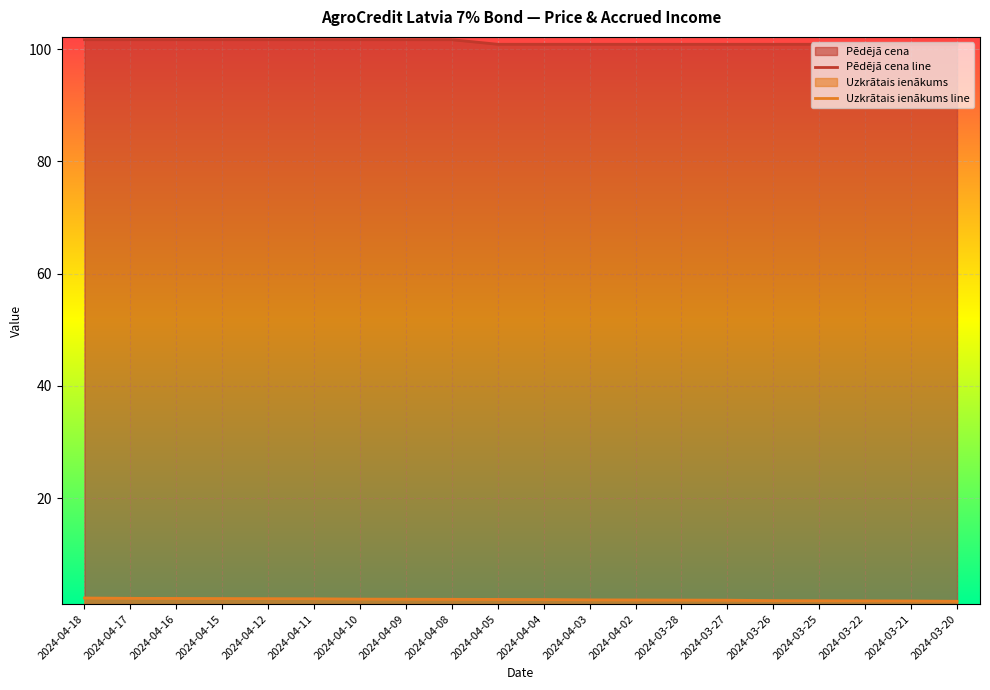

At which label does Uzkrātais ienākums line reach its peak?

2024-04-18